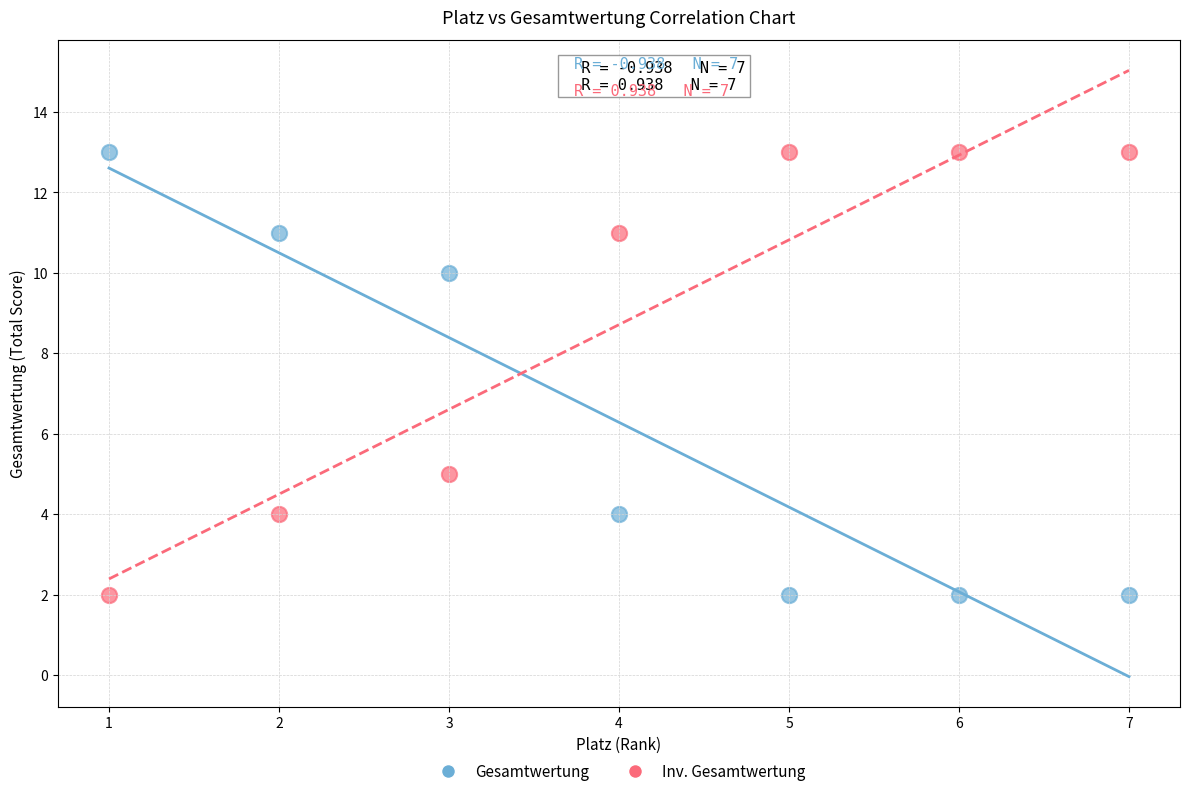

Across all data points, what is the range of X values (max minus min)?

6